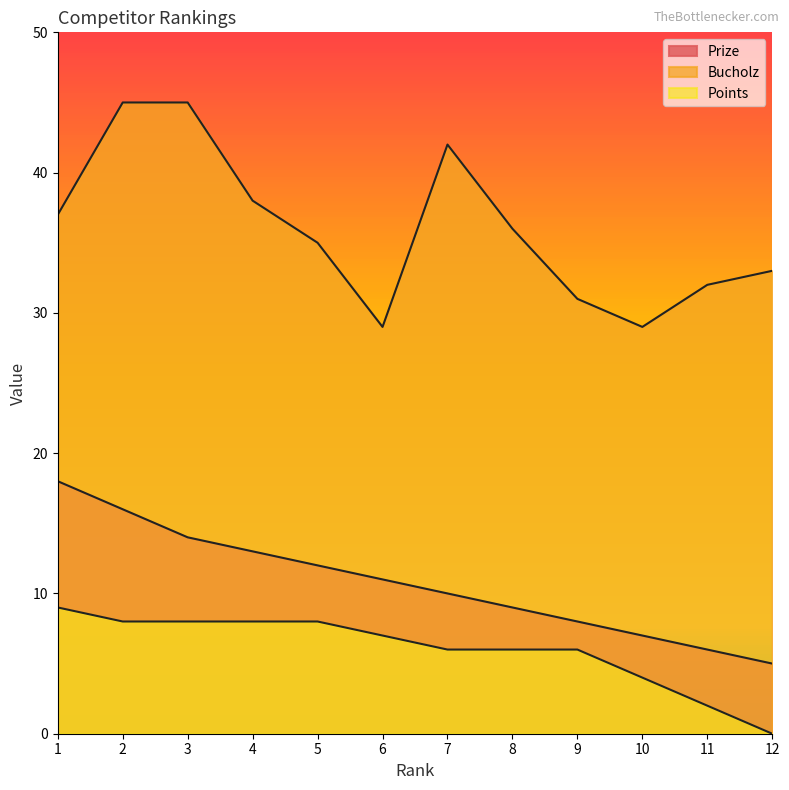

True or false: Prize has a value of 18 at 1.

True